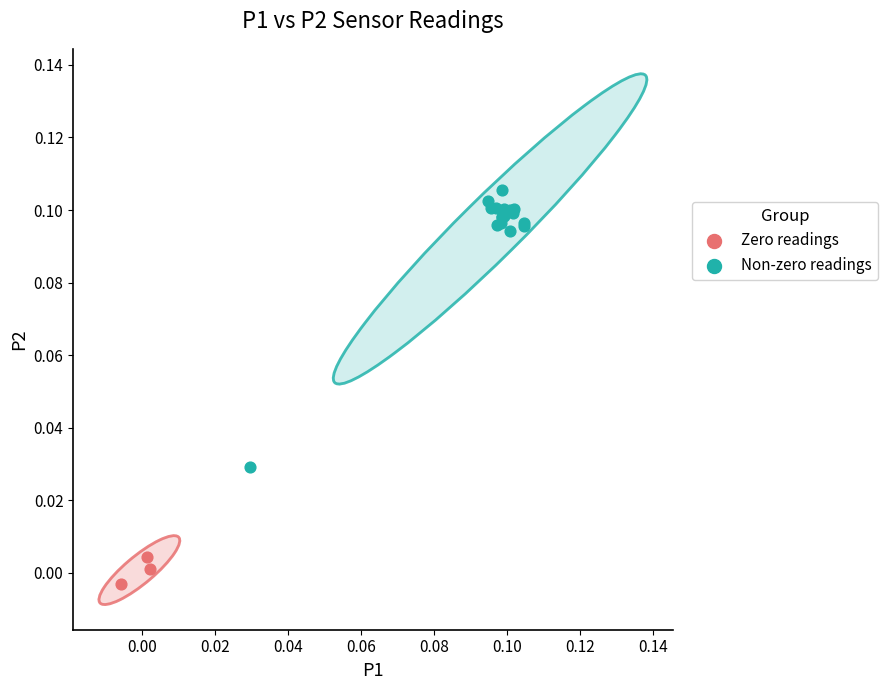

Which series has the widest spread of Y values?

Non-zero readings